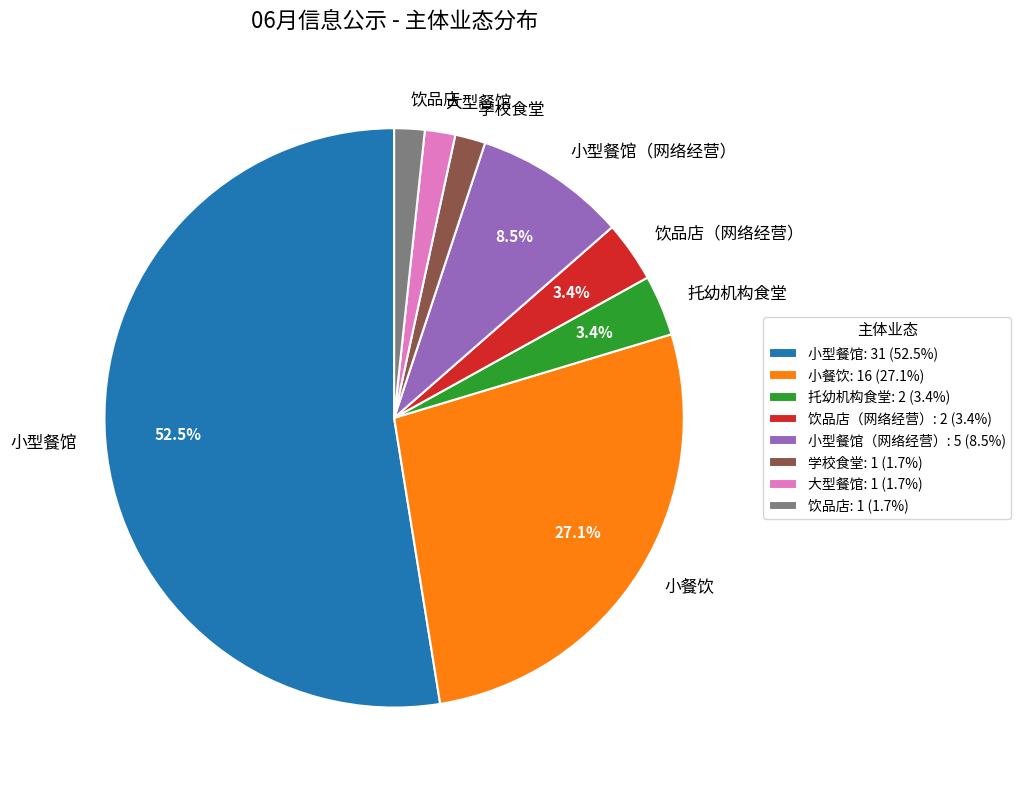

What is the ratio of the value at 小餐饮 to the value at 小型餐馆（网络经营）?

3.2